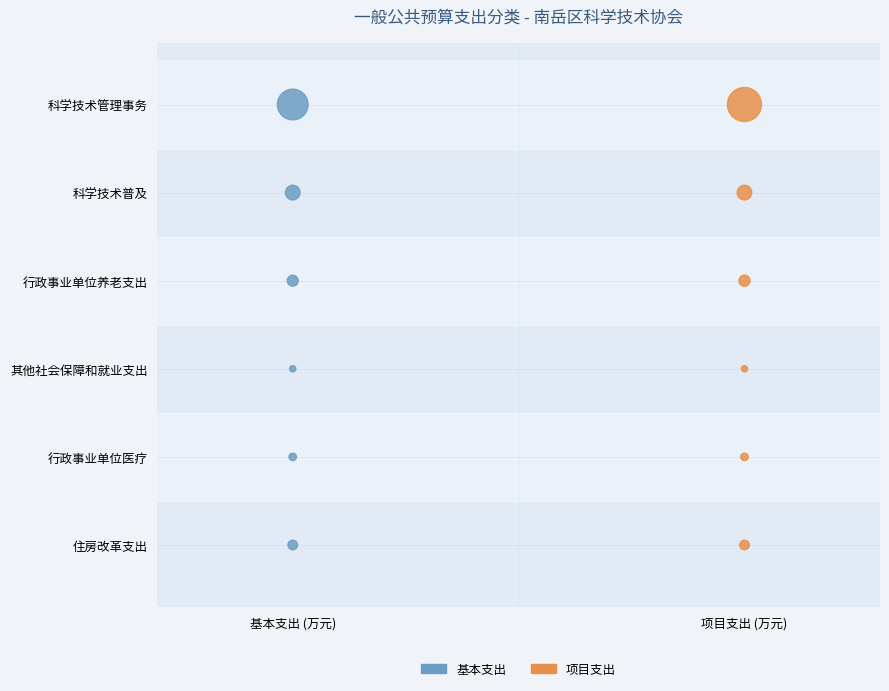

What are all the series names shown in the legend?

基本支出, 项目支出